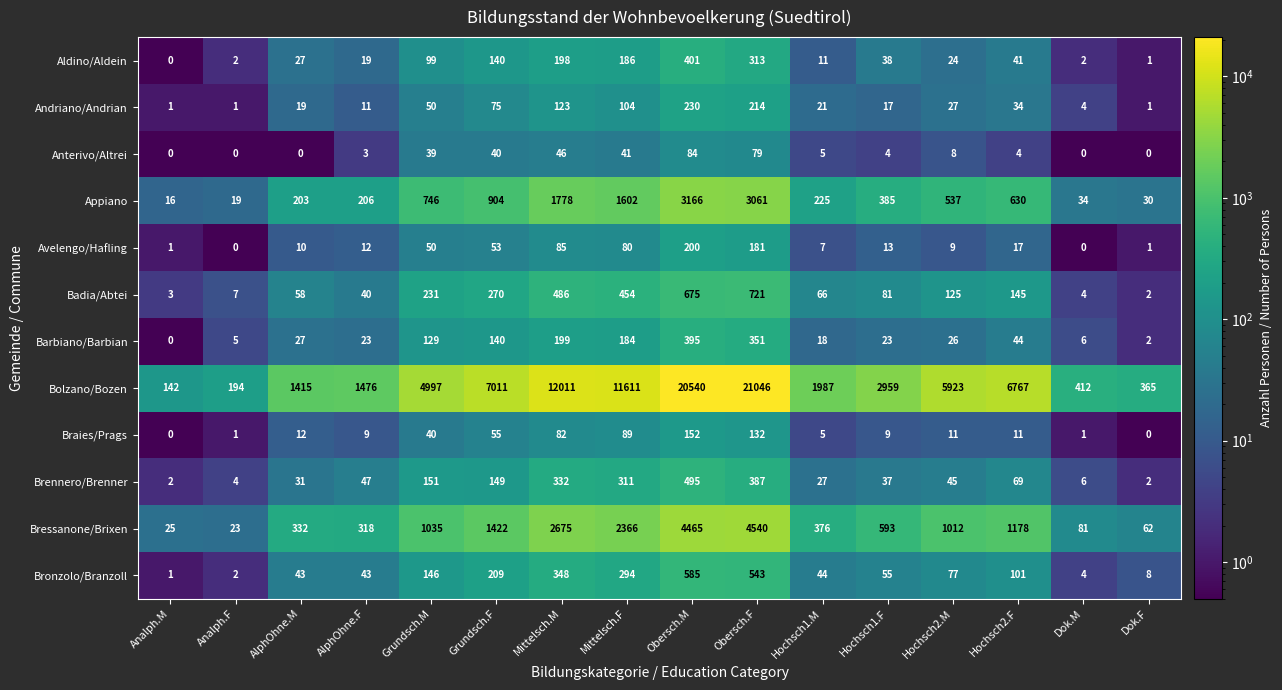

What value does the Appiano series have at Hochsch2.M, to the nearest 100?

500